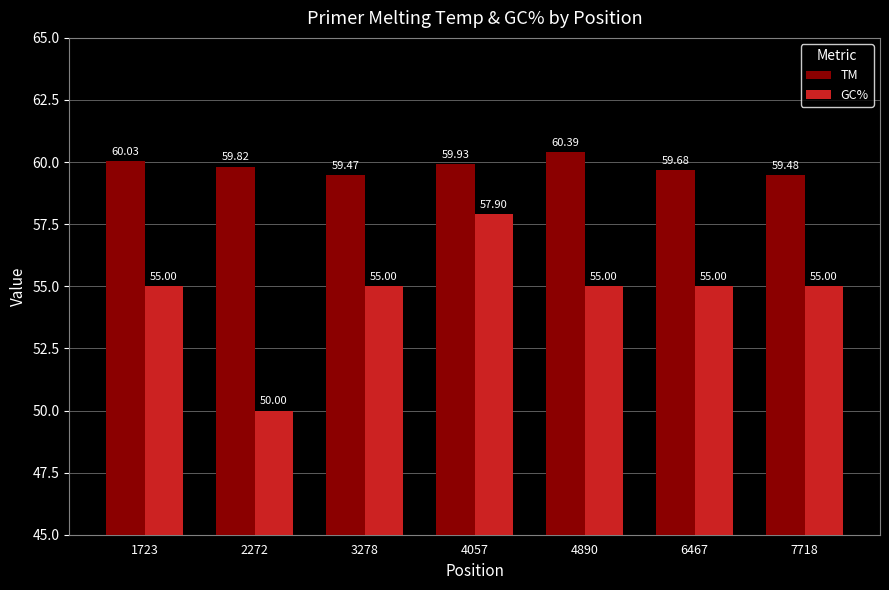

Rank the series by their maximum value, from highest to lowest.

TM, GC%